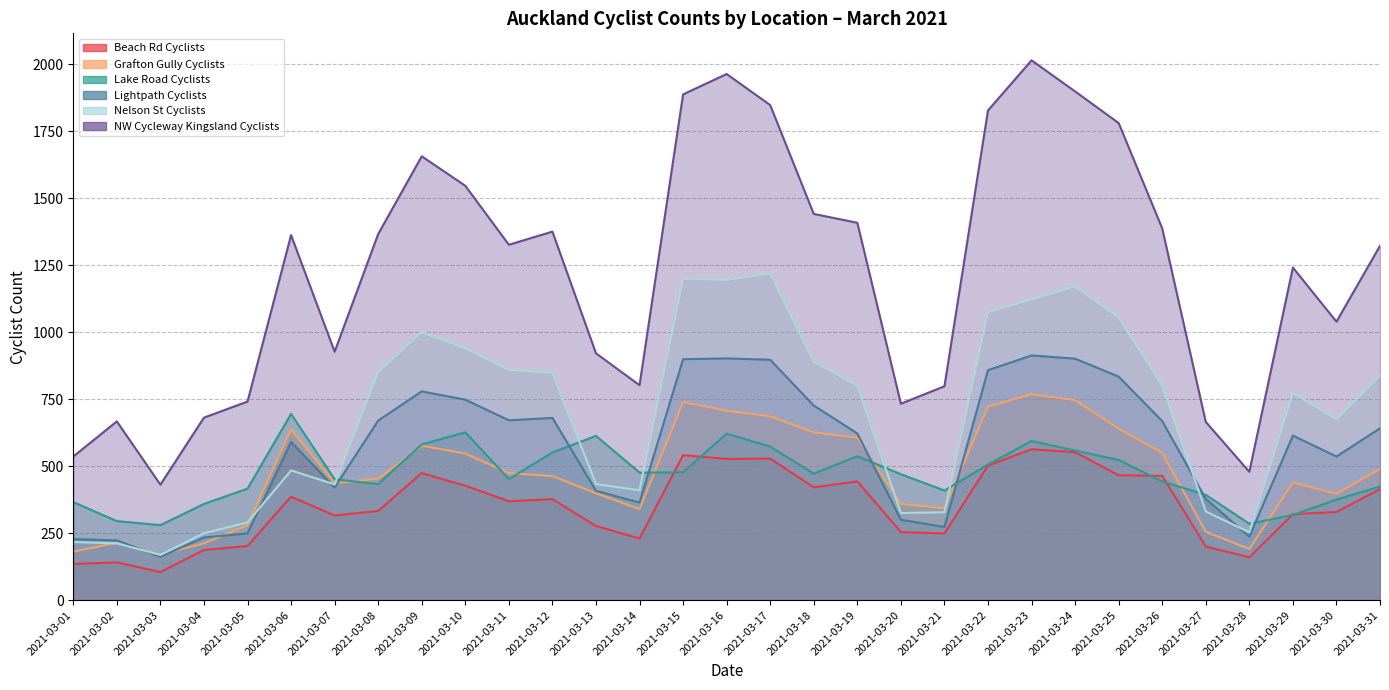

Reading left to right, transcribe all the data shown in this chart.

Beach Rd Cyclists: 2021-03-01=135	2021-03-02=141	2021-03-03=105	2021-03-04=187	2021-03-05=202	2021-03-06=386	2021-03-07=316	2021-03-08=333	2021-03-09=474	2021-03-10=427	2021-03-11=369	2021-03-12=377	2021-03-13=277	2021-03-14=230	2021-03-15=541	2021-03-16=527	2021-03-17=528	2021-03-18=421	2021-03-19=443	2021-03-20=254	2021-03-21=249	2021-03-22=502	2021-03-23=563	2021-03-24=552	2021-03-25=466	2021-03-26=464	2021-03-27=200	2021-03-28=160	2021-03-29=321	2021-03-30=329	2021-03-31=414
Grafton Gully Cyclists: 2021-03-01=181	2021-03-02=214	2021-03-03=170	2021-03-04=212	2021-03-05=279	2021-03-06=637	2021-03-07=437	2021-03-08=453	2021-03-09=576	2021-03-10=547	2021-03-11=474	2021-03-12=463	2021-03-13=399	2021-03-14=340	2021-03-15=739	2021-03-16=707	2021-03-17=686	2021-03-18=626	2021-03-19=606	2021-03-20=359	2021-03-21=343	2021-03-22=722	2021-03-23=768	2021-03-24=746	2021-03-25=640	2021-03-26=549	2021-03-27=255	2021-03-28=191	2021-03-29=439	2021-03-30=397	2021-03-31=490
Lake Road Cyclists: 2021-03-01=366	2021-03-02=295	2021-03-03=280	2021-03-04=359	2021-03-05=416	2021-03-06=695	2021-03-07=451	2021-03-08=433	2021-03-09=581	2021-03-10=626	2021-03-11=452	2021-03-12=551	2021-03-13=613	2021-03-14=476	2021-03-15=477	2021-03-16=621	2021-03-17=573	2021-03-18=472	2021-03-19=537	2021-03-20=470	2021-03-21=409	2021-03-22=506	2021-03-23=594	2021-03-24=558	2021-03-25=523	2021-03-26=443	2021-03-27=393	2021-03-28=285	2021-03-29=318	2021-03-30=375	2021-03-31=424
Lightpath Cyclists: 2021-03-01=228	2021-03-02=223	2021-03-03=162	2021-03-04=234	2021-03-05=249	2021-03-06=590	2021-03-07=420	2021-03-08=670	2021-03-09=779	2021-03-10=748	2021-03-11=671	2021-03-12=680	2021-03-13=408	2021-03-14=364	2021-03-15=899	2021-03-16=902	2021-03-17=897	2021-03-18=726	2021-03-19=622	2021-03-20=300	2021-03-21=273	2021-03-22=858	2021-03-23=913	2021-03-24=901	2021-03-25=834	2021-03-26=668	2021-03-27=378	2021-03-28=237	2021-03-29=614	2021-03-30=536	2021-03-31=641
Nelson St Cyclists: 2021-03-01=217	2021-03-02=212	2021-03-03=169	2021-03-04=250	2021-03-05=290	2021-03-06=484	2021-03-07=432	2021-03-08=851	2021-03-09=1000	2021-03-10=940	2021-03-11=859	2021-03-12=848	2021-03-13=433	2021-03-14=410	2021-03-15=1199	2021-03-16=1195	2021-03-17=1219	2021-03-18=890	2021-03-19=800	2021-03-20=325	2021-03-21=328	2021-03-22=1075	2021-03-23=1122	2021-03-24=1170	2021-03-25=1055	2021-03-26=801	2021-03-27=331	2021-03-28=253	2021-03-29=773	2021-03-30=675	2021-03-31=837
NW Cycleway Kingsland Cyclists: 2021-03-01=536	2021-03-02=667	2021-03-03=431	2021-03-04=681	2021-03-05=741	2021-03-06=1362	2021-03-07=927	2021-03-08=1366	2021-03-09=1656	2021-03-10=1546	2021-03-11=1326	2021-03-12=1375	2021-03-13=921	2021-03-14=802	2021-03-15=1887	2021-03-16=1963	2021-03-17=1847	2021-03-18=1441	2021-03-19=1408	2021-03-20=733	2021-03-21=798	2021-03-22=1827	2021-03-23=2014	2021-03-24=1898	2021-03-25=1780	2021-03-26=1387	2021-03-27=665	2021-03-28=479	2021-03-29=1241	2021-03-30=1039	2021-03-31=1322